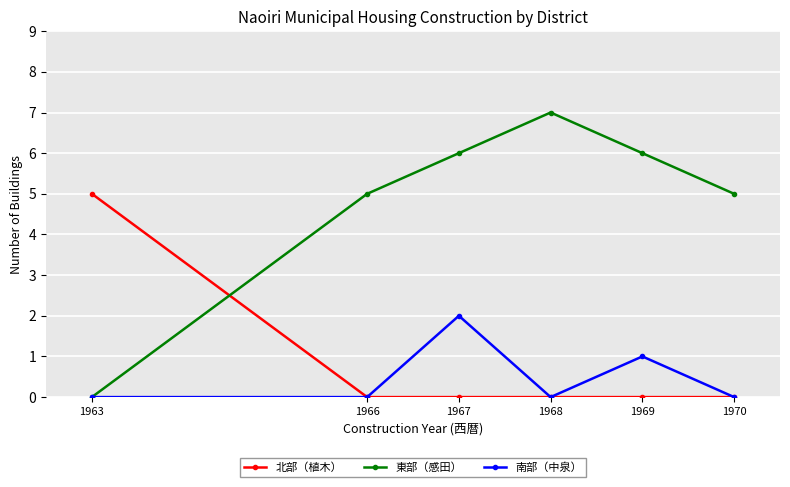

Does the chart display data point markers on the line(s)?

Yes